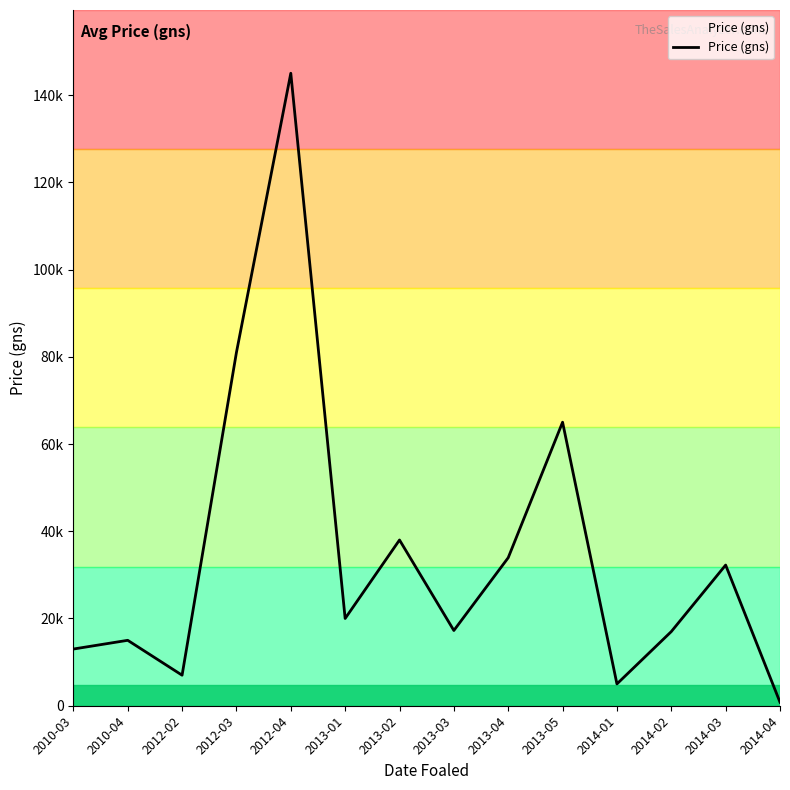

At which category does the data reach its first local valley?

2012-02